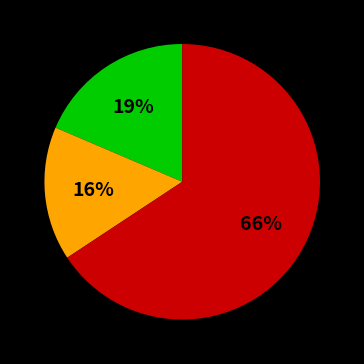

Is there a majority slice in this chart?

Yes